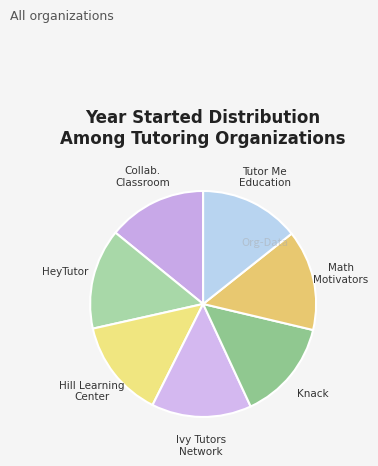

How many segments does this pie chart have?

7